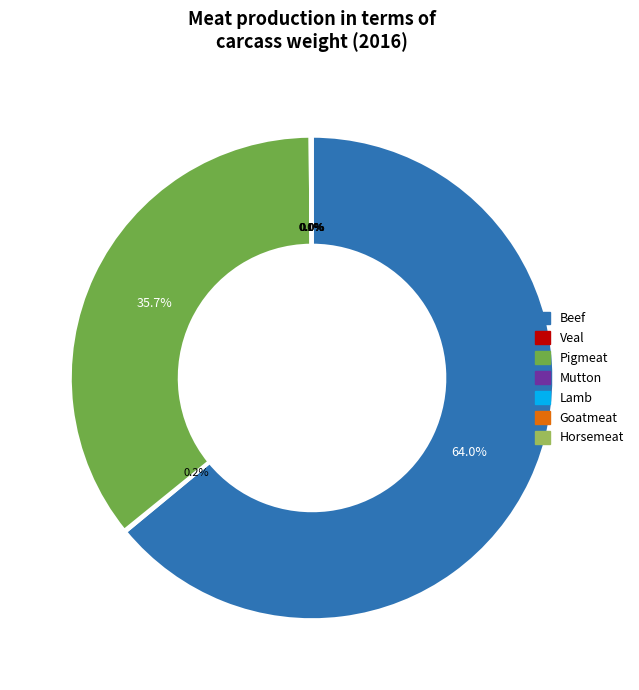

Does Beef account for over 50% of the chart?

Yes